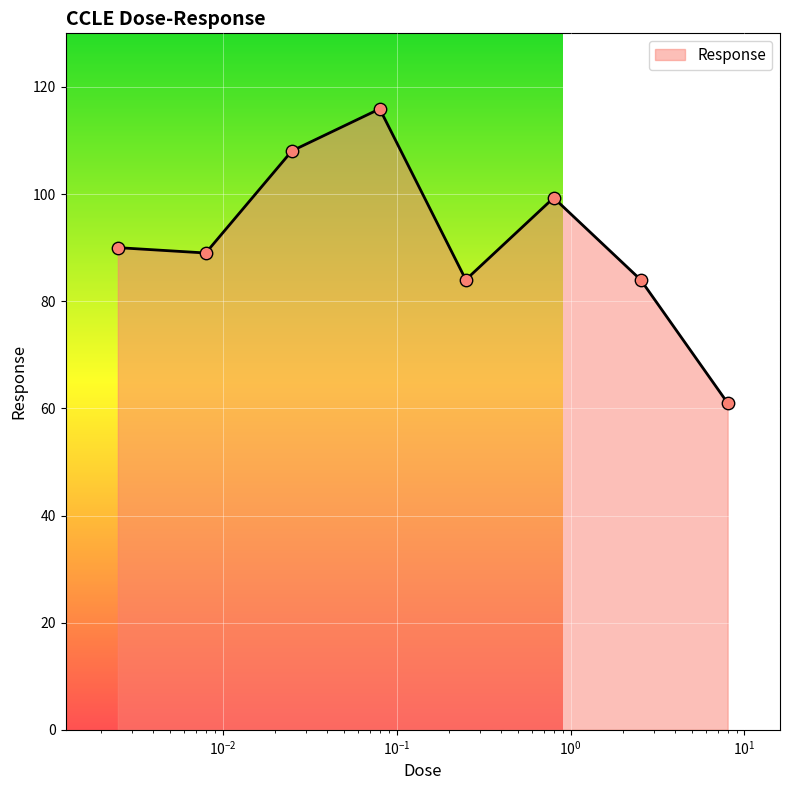

True or false: the data has more than 1 interior local peaks.

True